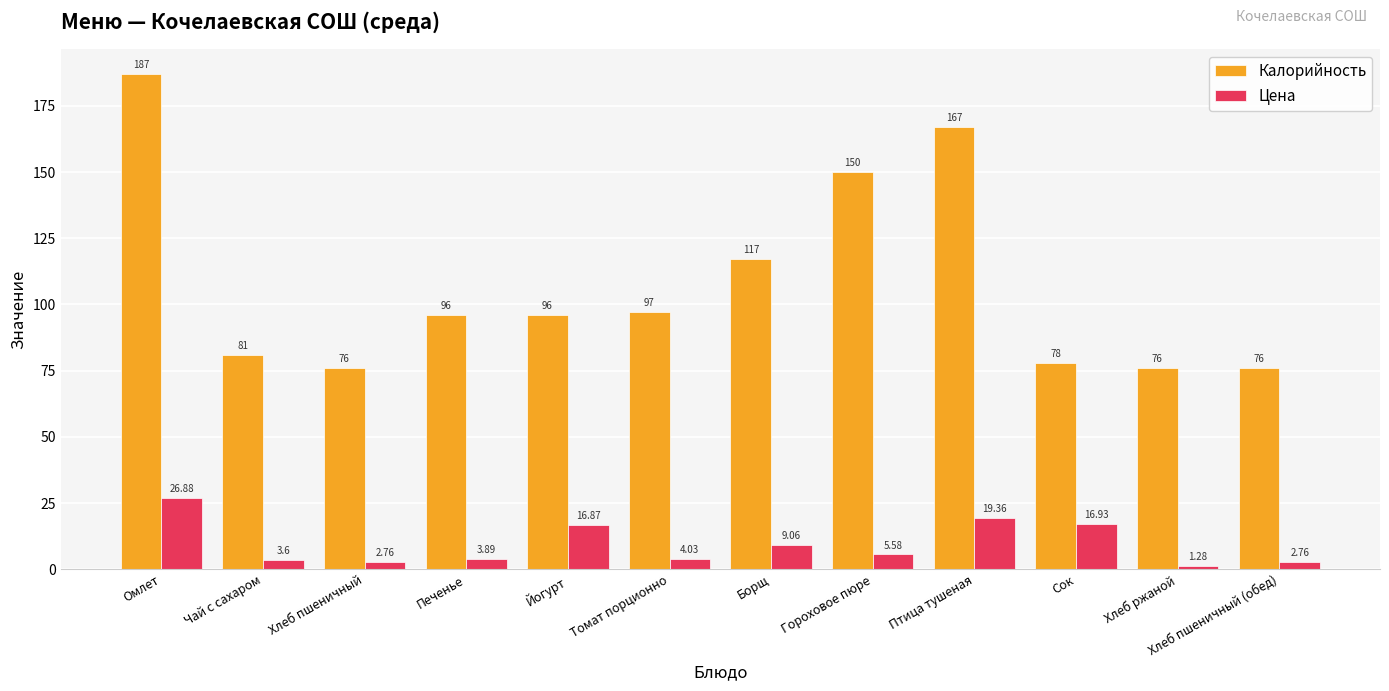

At Сок, list the series in order from largest to smallest.

Калорийность, Цена